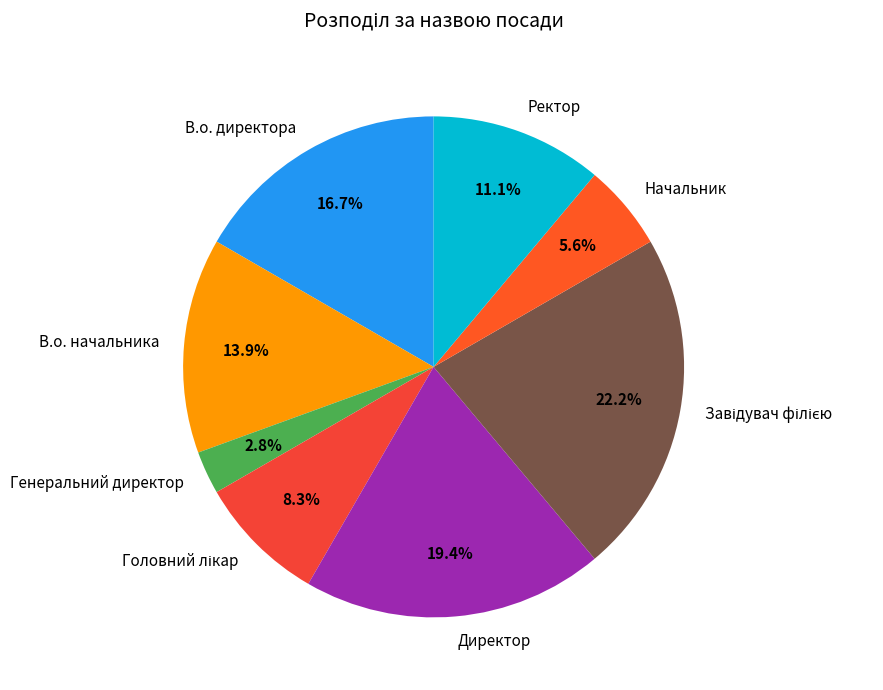

What is the smallest slice in the pie chart?

Генеральний директор